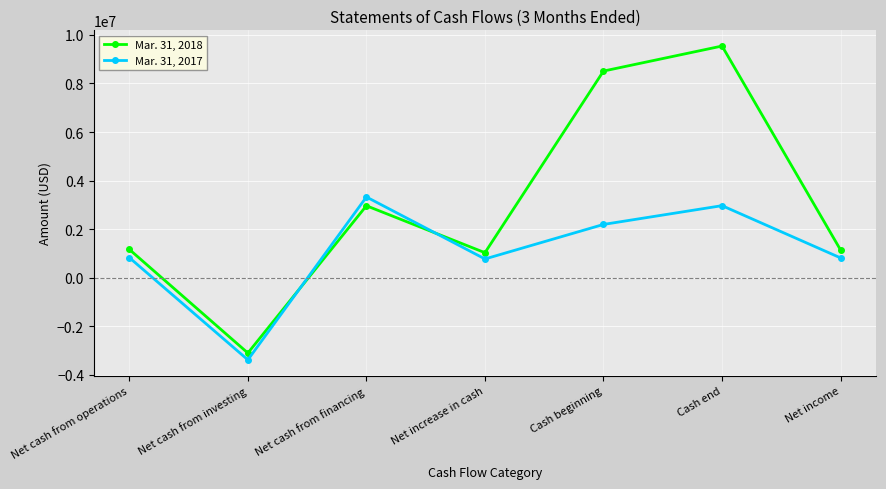

Which series ends up on top after the final intersection of Mar. 31, 2017 and Mar. 31, 2018?

Mar. 31, 2018